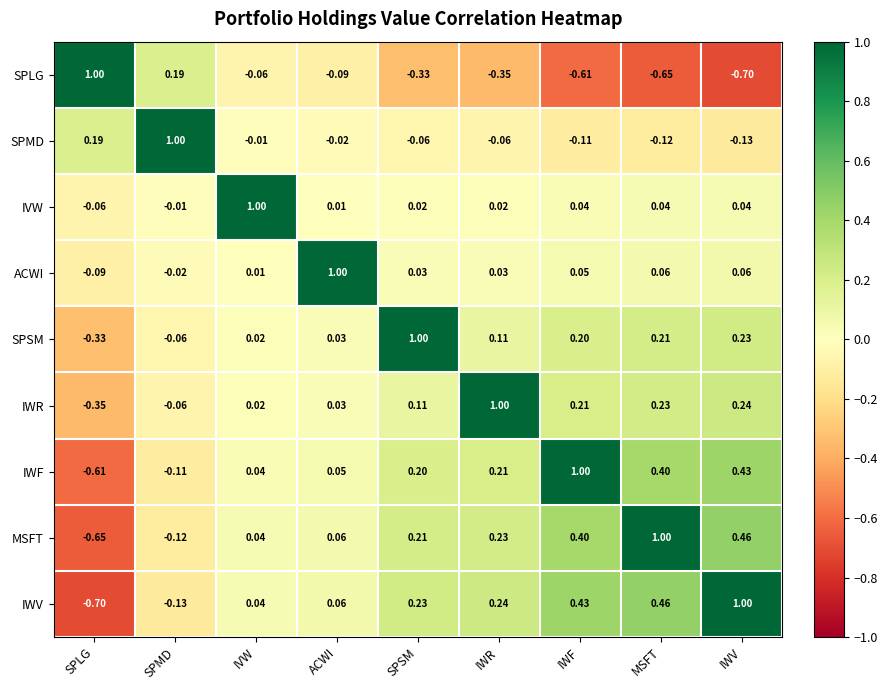

At which label is IVW closest to 0?

SPMD